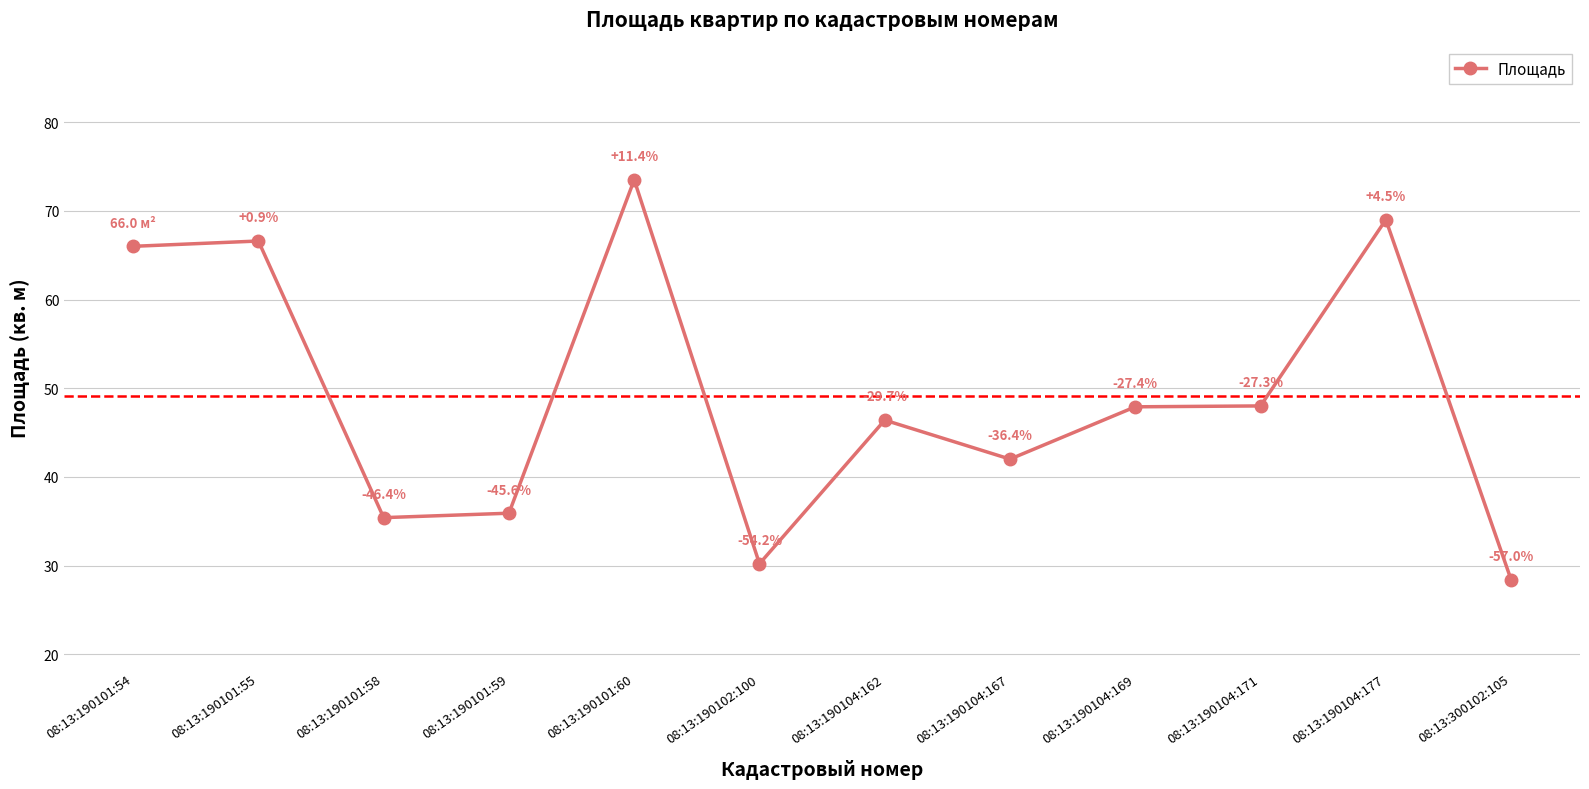

Rank the categories by value from highest to lowest.

08:13:190101:60, 08:13:190104:177, 08:13:190101:55, 08:13:190101:54, 08:13:190104:171, 08:13:190104:169, 08:13:190104:162, 08:13:190104:167, 08:13:190101:59, 08:13:190101:58, 08:13:190102:100, 08:13:300102:105